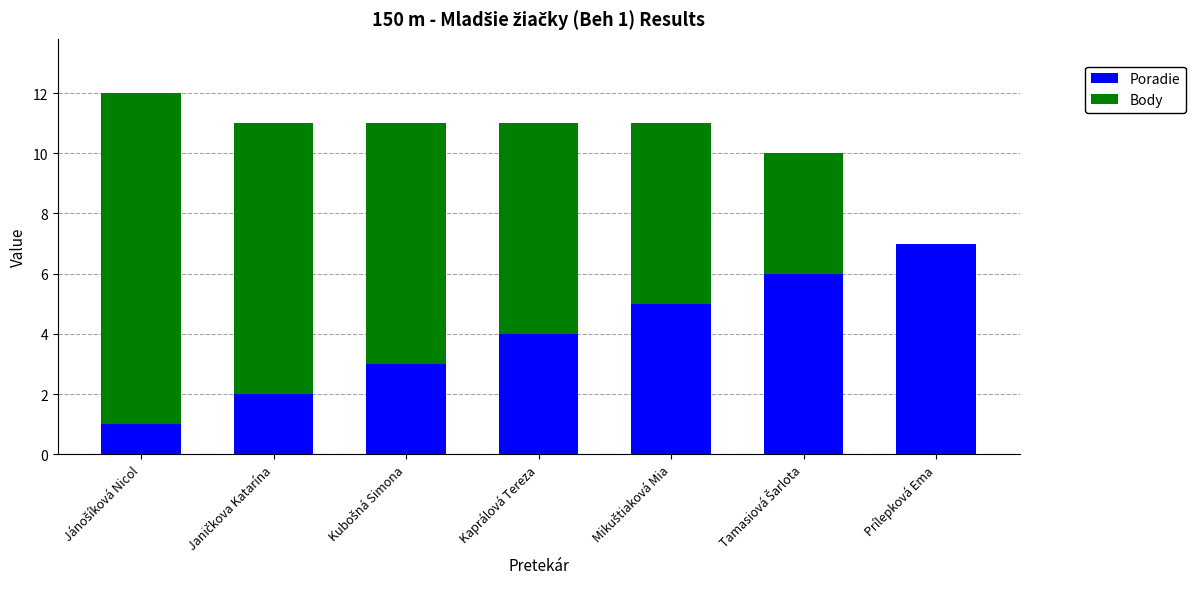

What is the highest value of the Poradie series?

7